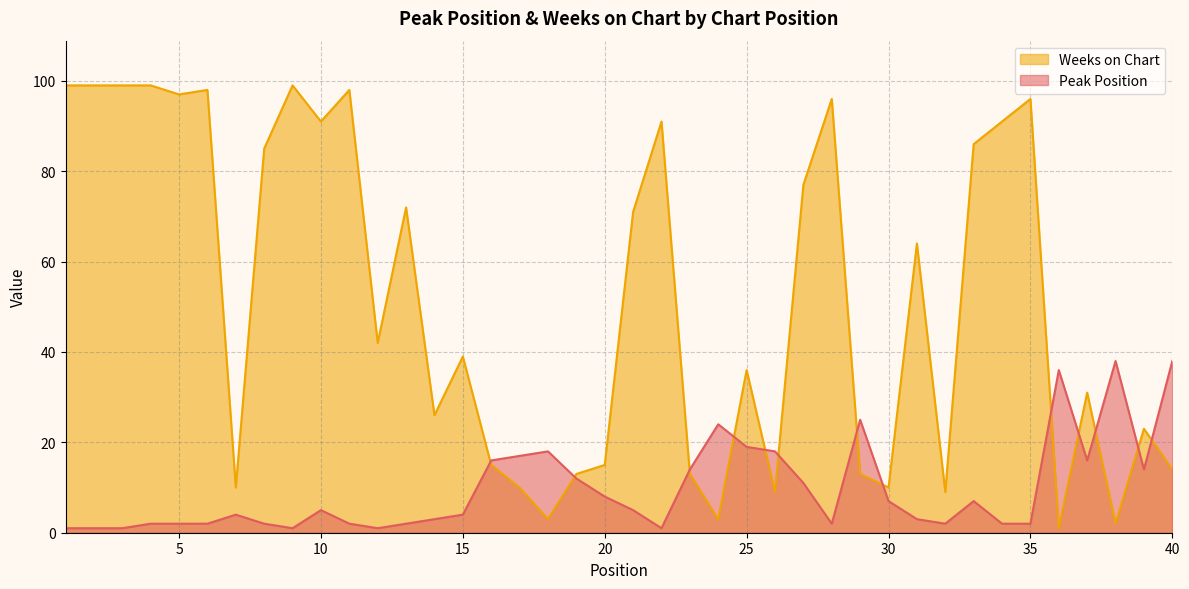

True or false: Weeks on Chart has a value of 97 at 5.

True